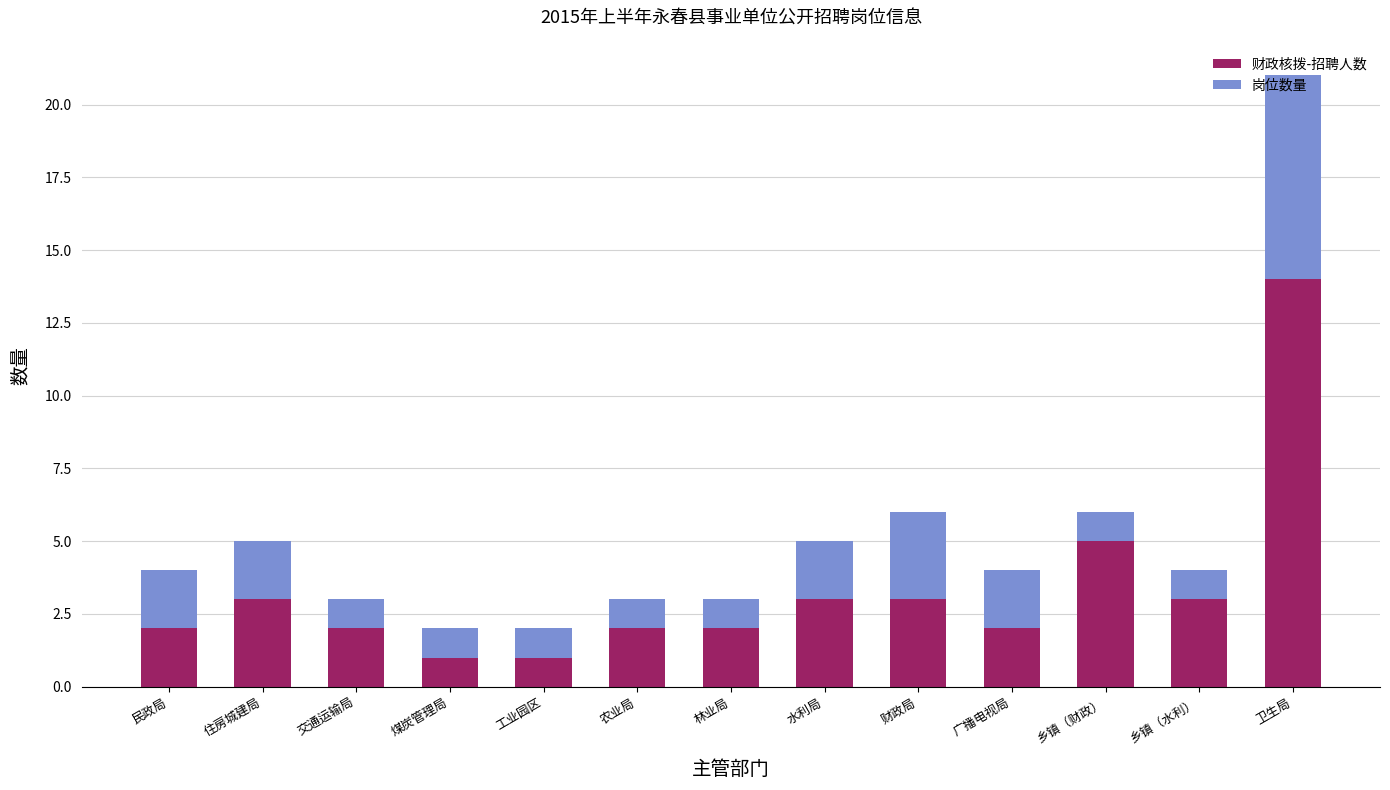

Is it true that 财政核拨-招聘人数 equals 1 at 民政局?

False